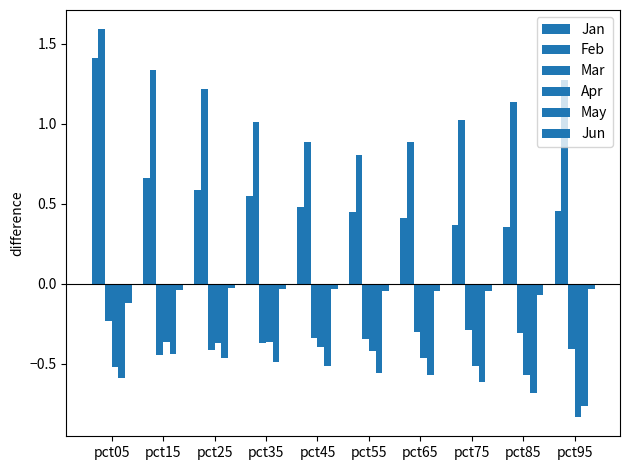

Does the chart contain any negative values?

Yes